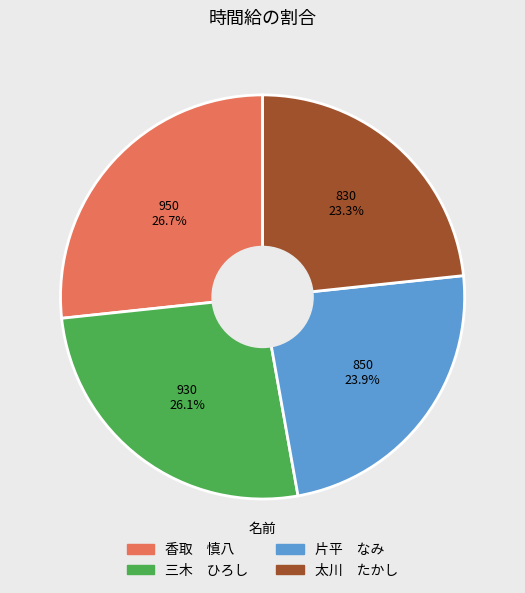

Which has a higher value, 香取 慎八 or 片平 なみ?

香取 慎八